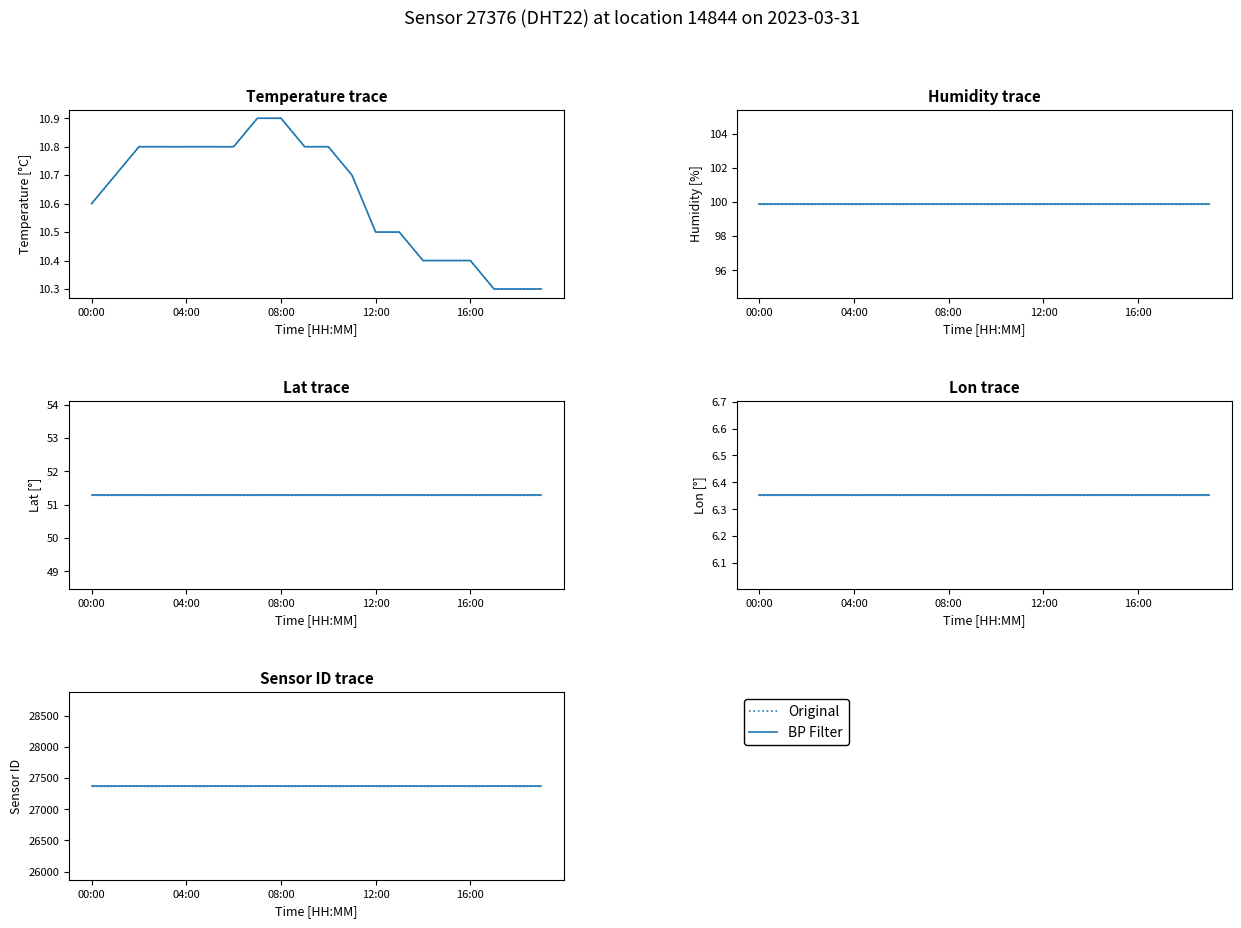

At which category is the sum across all series the highest?

07:00